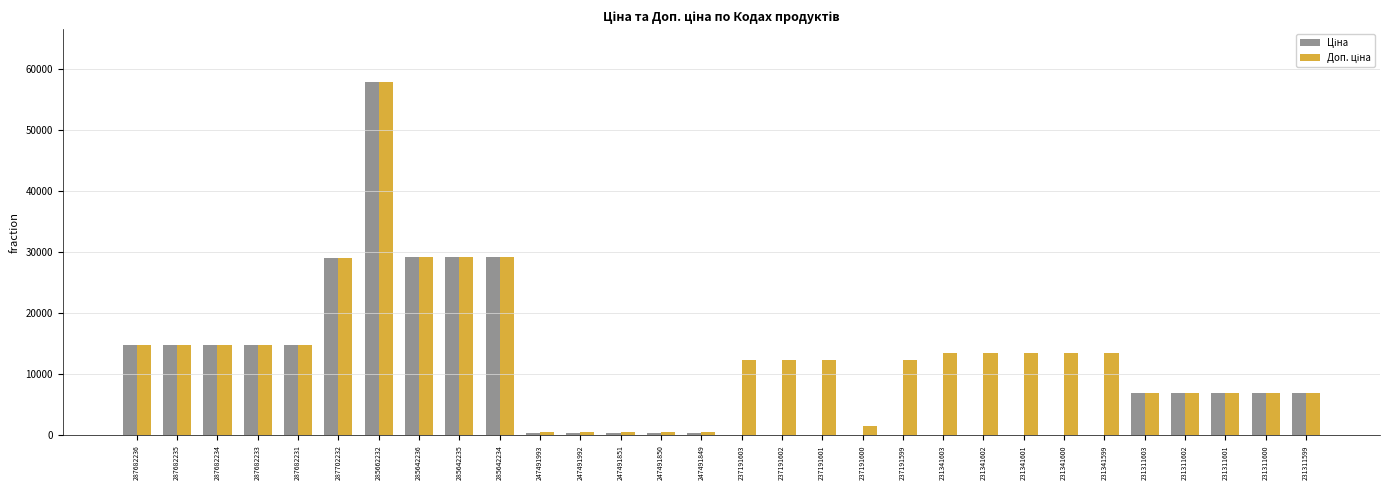

Are the bars horizontal?

No